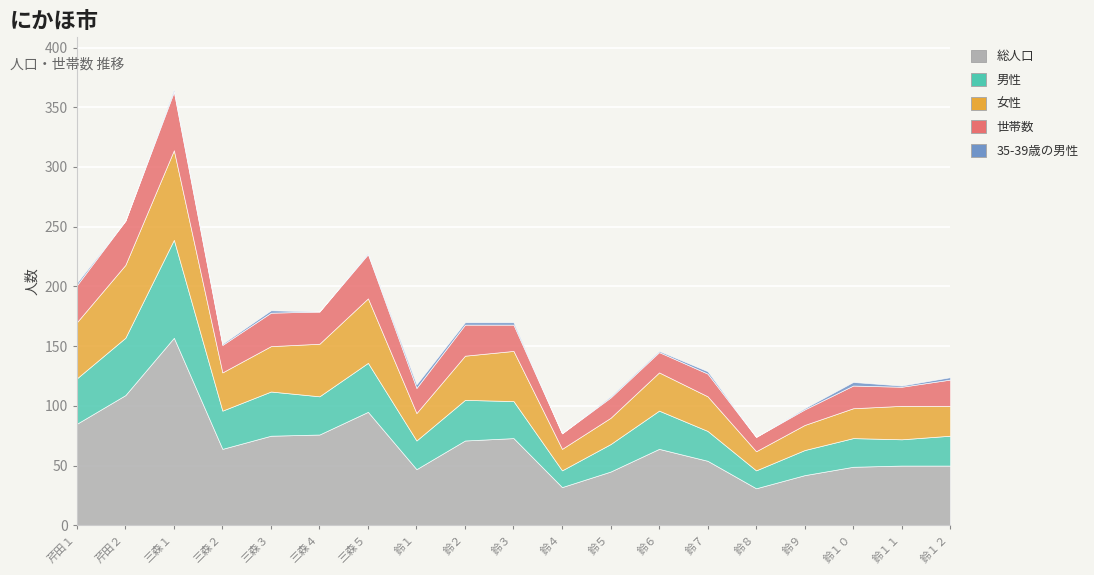

The value of 女性 at 芹田１ is 47. True or false?

True